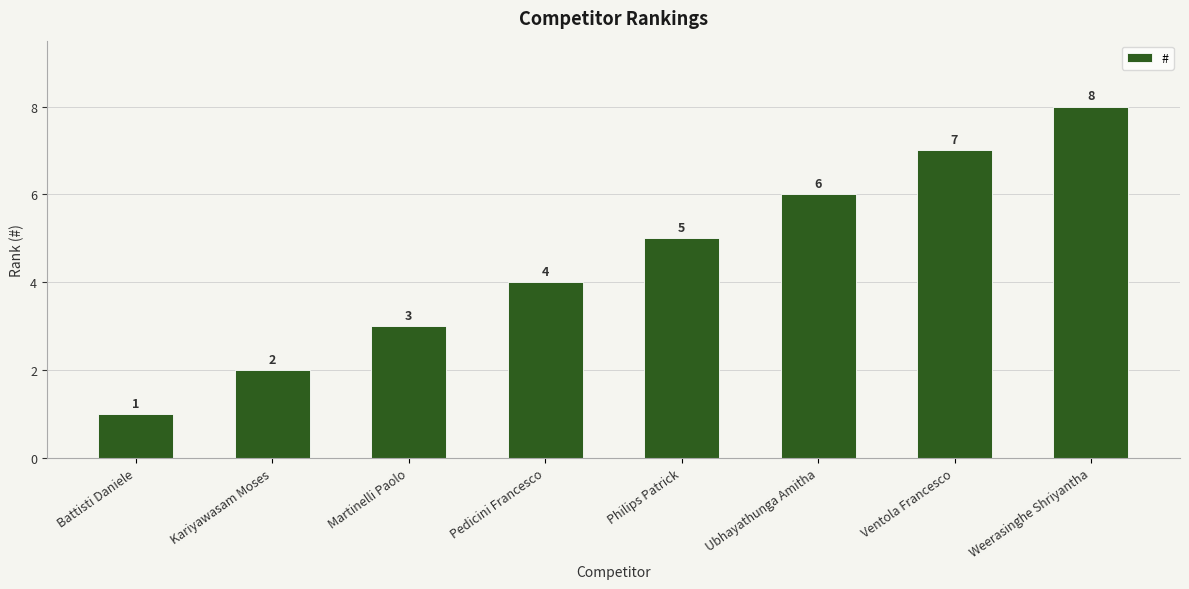

What is the minimum value shown in the chart?

1